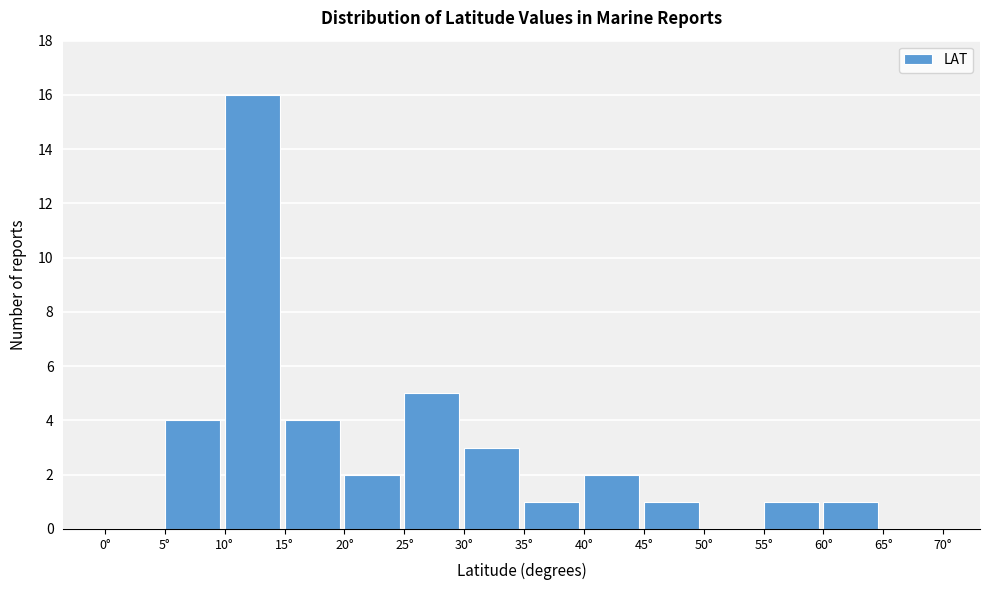

Reading left to right, transcribe this chart: for each bar, give the range it covers on the x-axis and its height. The values are not printed on the chart, so give them approximately, as read against the axis.

0 to 5: 0
5 to 10: 4
10 to 15: 16
15 to 20: 4
20 to 25: 2
25 to 30: 5
30 to 35: 3
35 to 40: 1
40 to 45: 2
45 to 50: 1
50 to 55: 0
55 to 60: 1
60 to 65: 1
65 to 70: 0